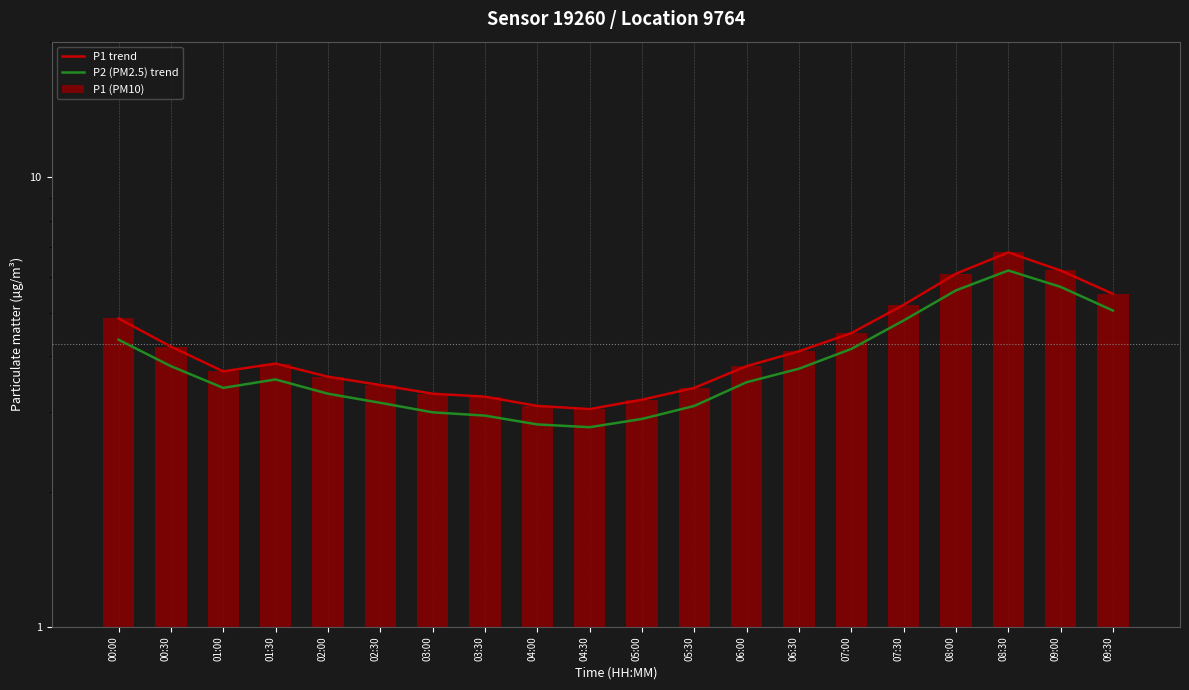

How many categories are shown in the chart?

20